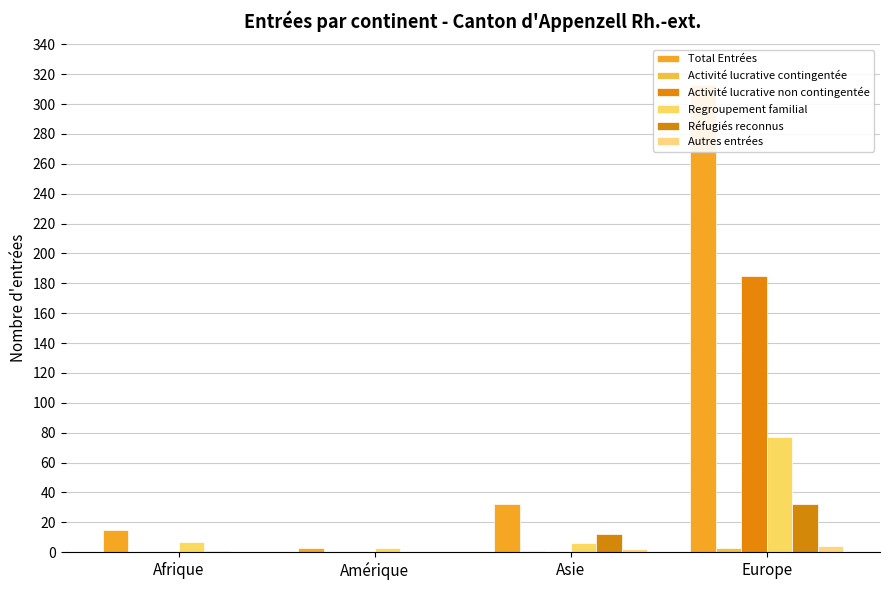

Which has a higher value, Amérique or Afrique?

Afrique